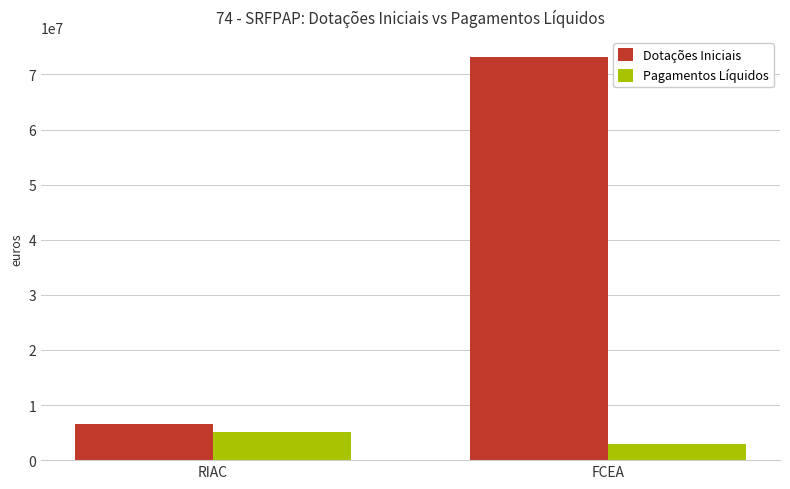

What is the average value of the Pagamentos Líquidos series?

4016242.8